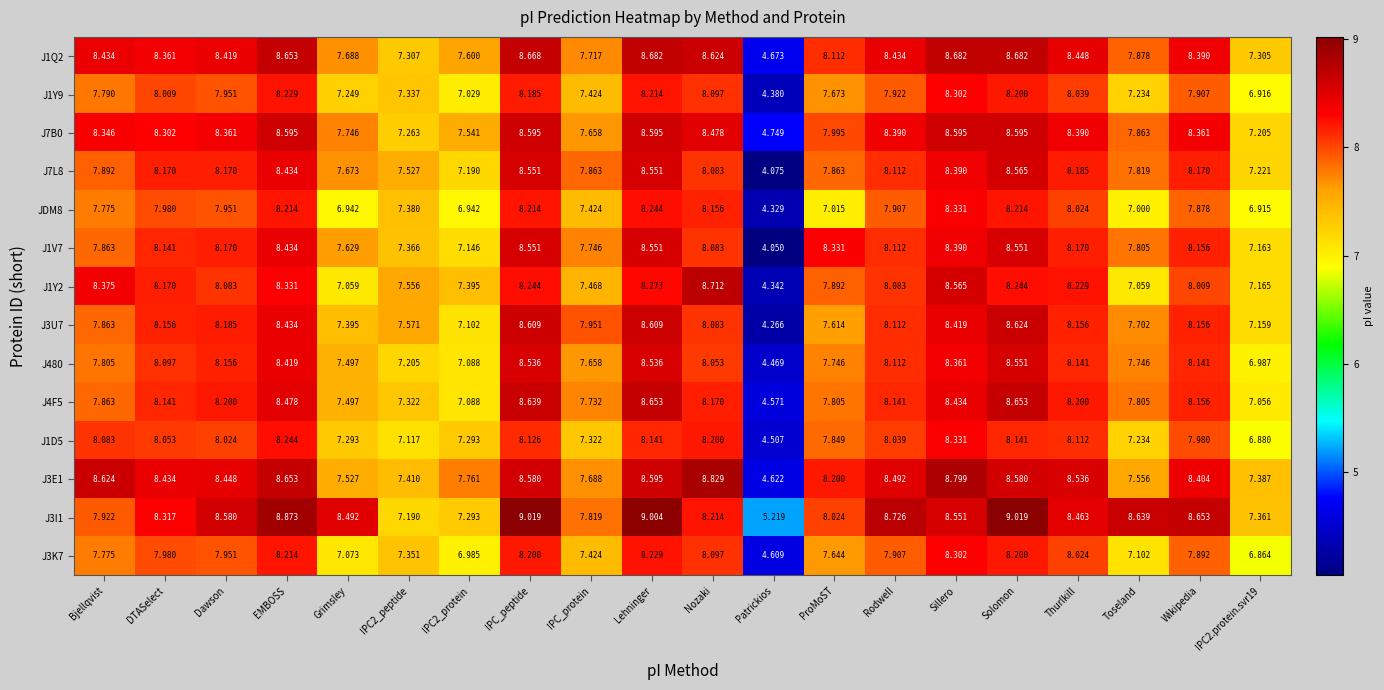

Rank the series at IPC2.protein.svr19 from highest to lowest value.

J3E1, J3I1, J1Q2, J7L8, J7B0, J1Y2, J1V7, J3U7, J4F5, J480, J1Y9, JDM8, J1D5, J3K7